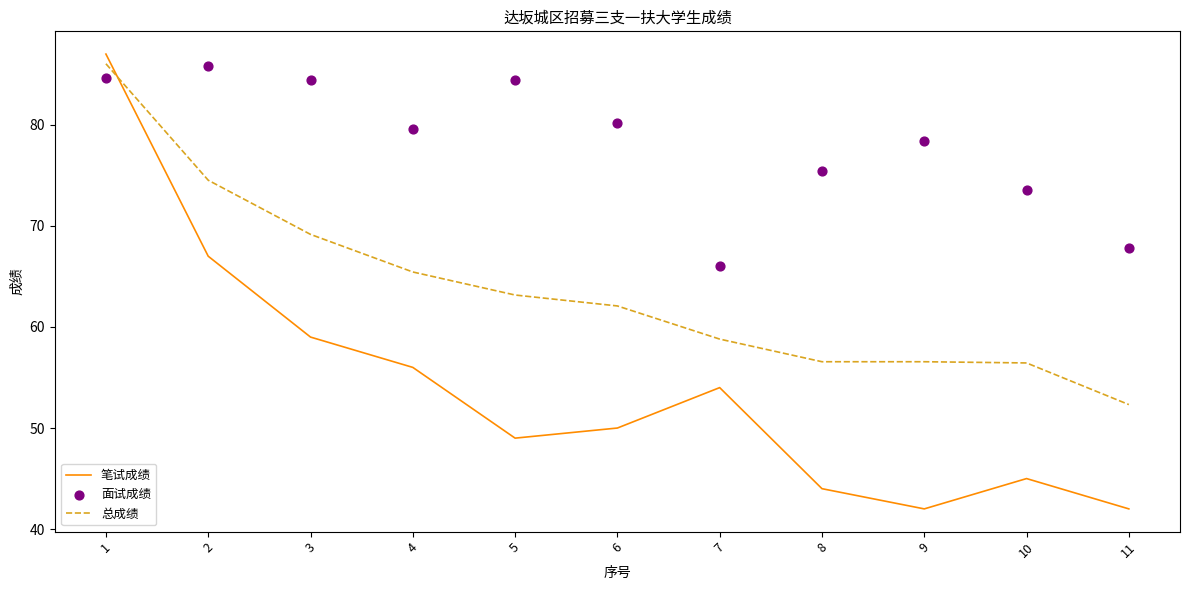

At how many categories does at least one series exceed 86?

1